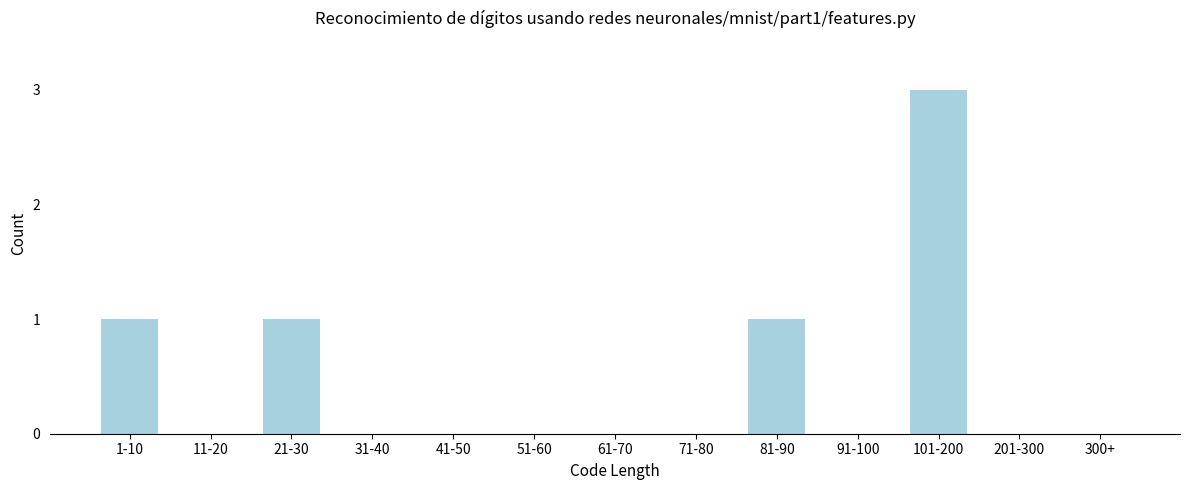

Reading left to right, transcribe all the data shown in this chart.

1-10=1	11-20=0	21-30=1	31-40=0	41-50=0	51-60=0	61-70=0	71-80=0	81-90=1	91-100=0	101-200=3	201-300=0	300+=0